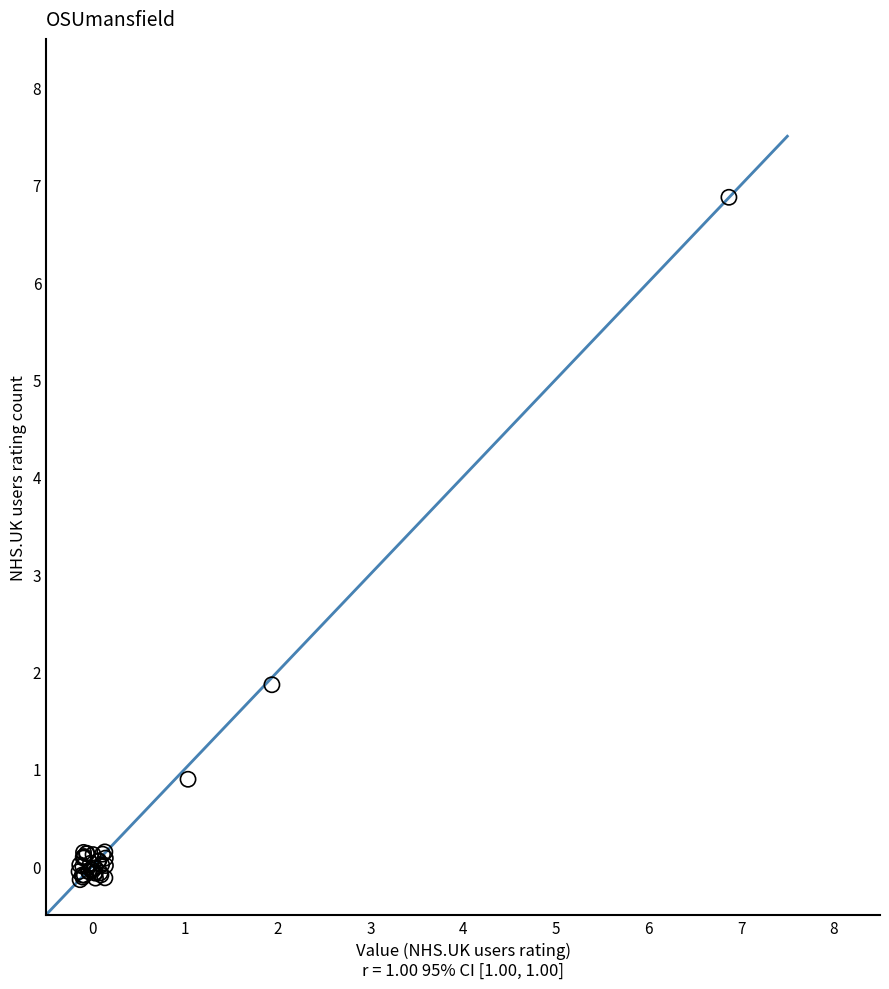

What Y value in the scatter plot is closest to 3?

1.9